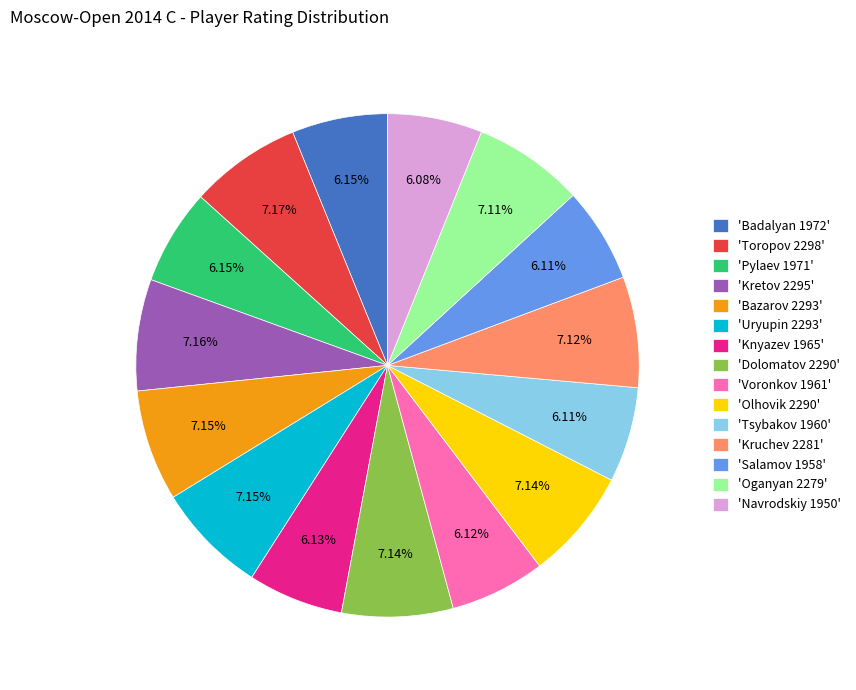

Is there a majority slice in this chart?

No